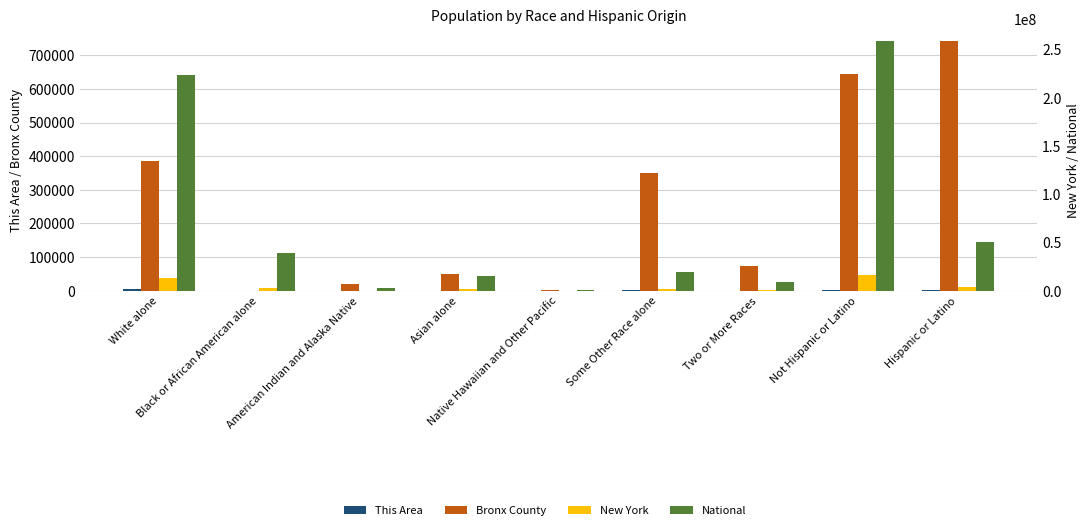

At which label does This Area first exceed 274?

White alone